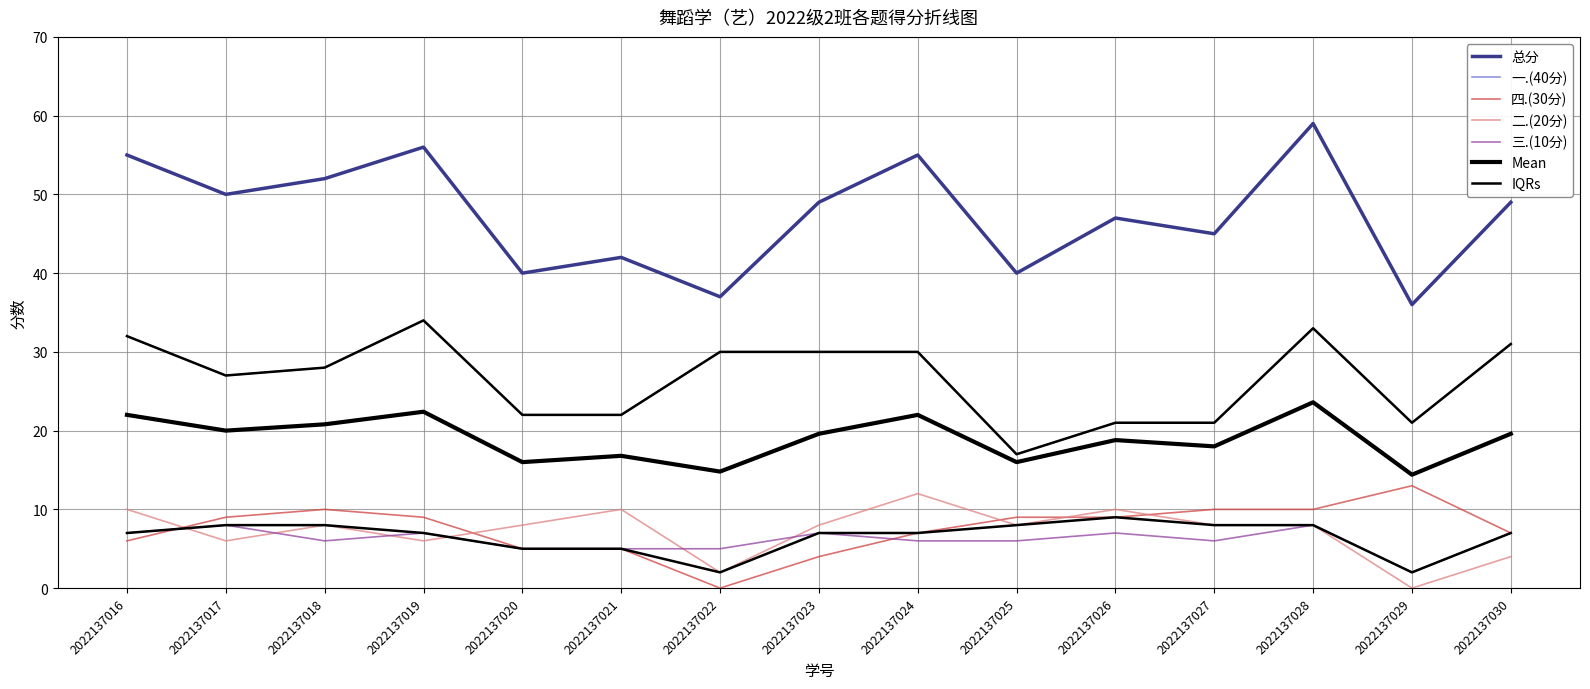

At which label does 二.(20分) first exceed 8?

2022137016